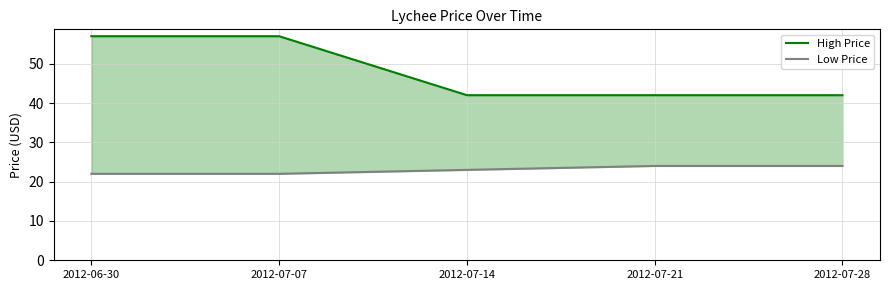

What is the spread (max minus min) of values at 2012-06-30?

35